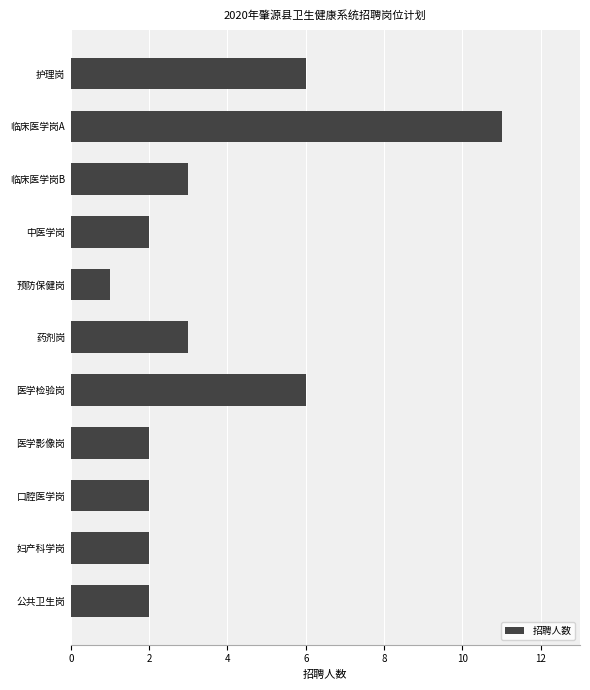

What is the change in value from 中医学岗 to 药剂岗?

+1